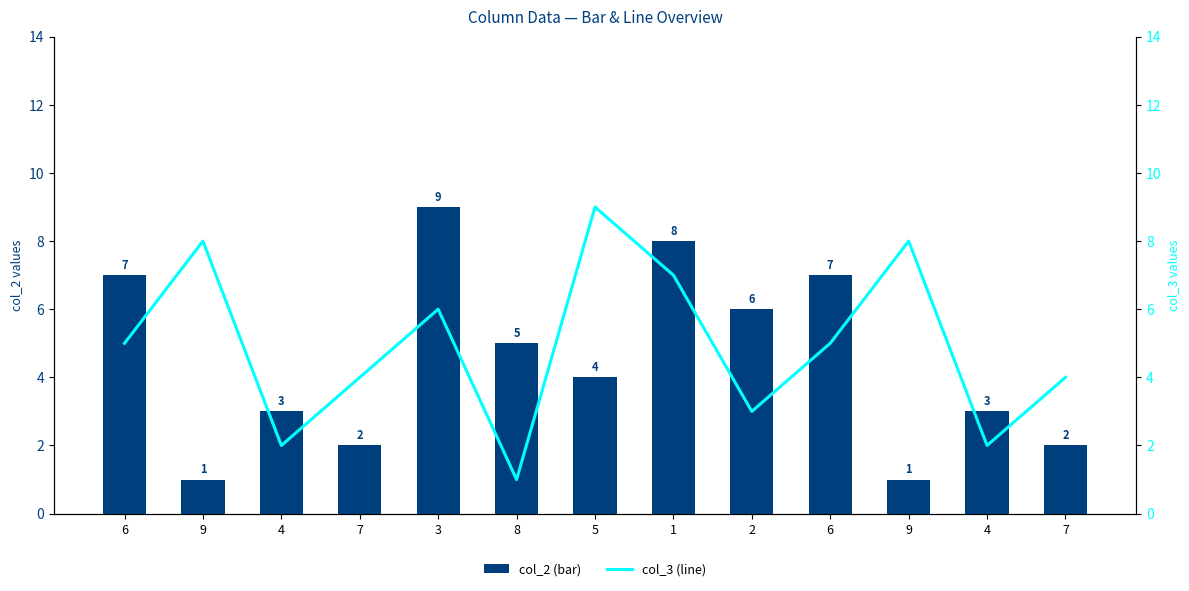

Rank the series by their maximum value, from highest to lowest.

col_2 (bar), col_3 (line)